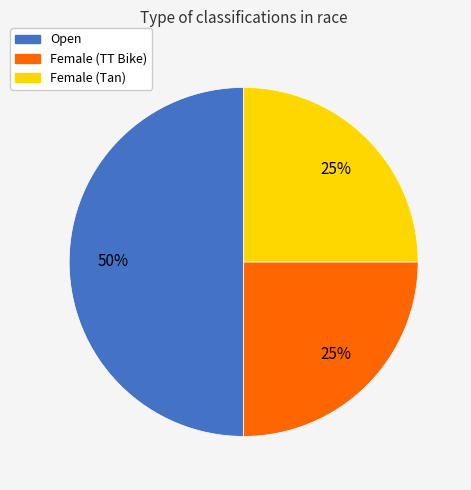

Does Female (Tan) represent more than half of the total?

No